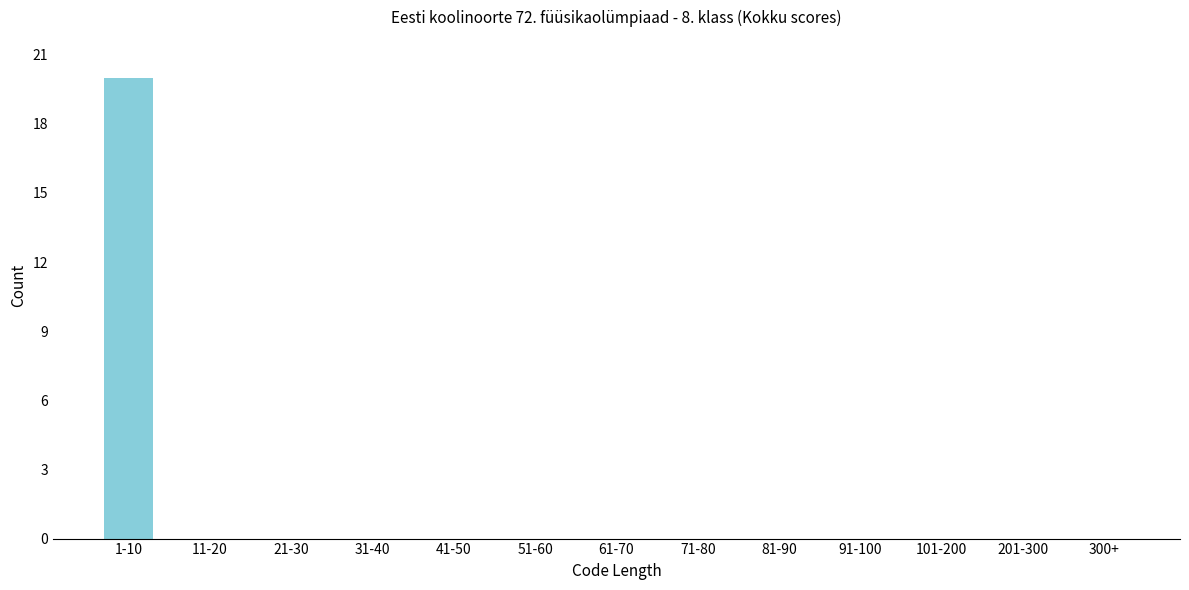

Reading left to right, transcribe all the data shown in this chart.

1-10=20	11-20=0	21-30=0	31-40=0	41-50=0	51-60=0	61-70=0	71-80=0	81-90=0	91-100=0	101-200=0	201-300=0	300+=0